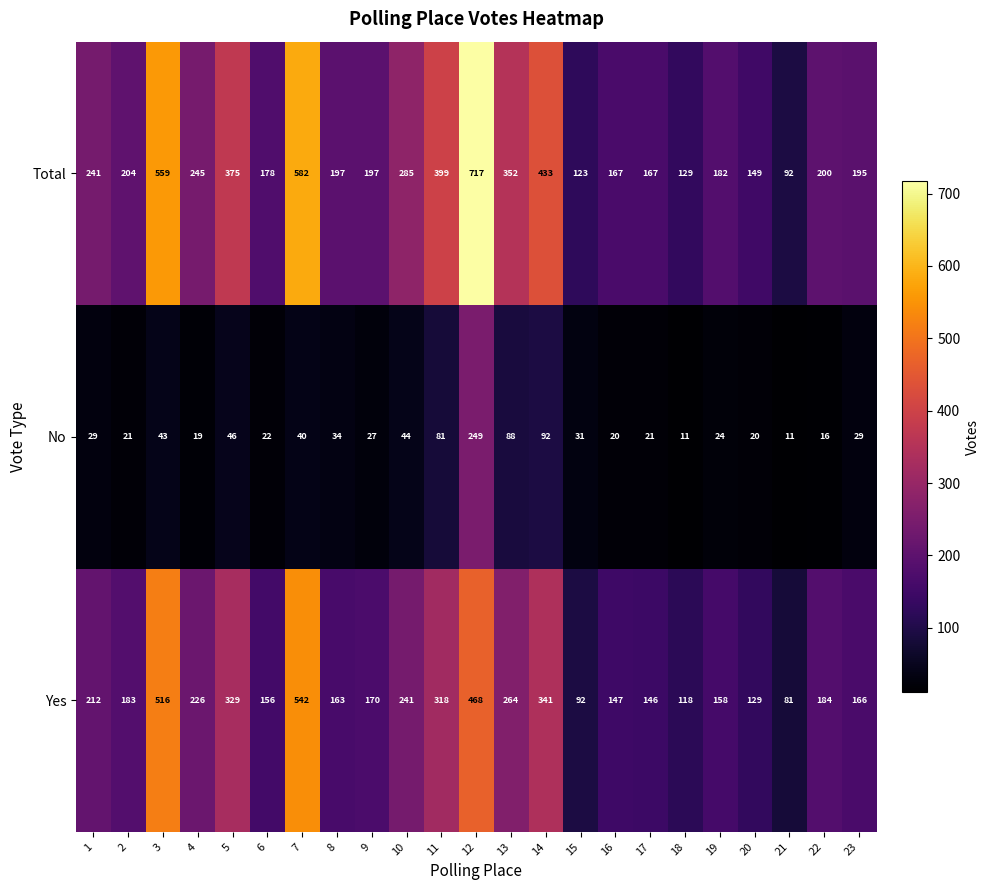

What is the sum of all Yes values?

5350